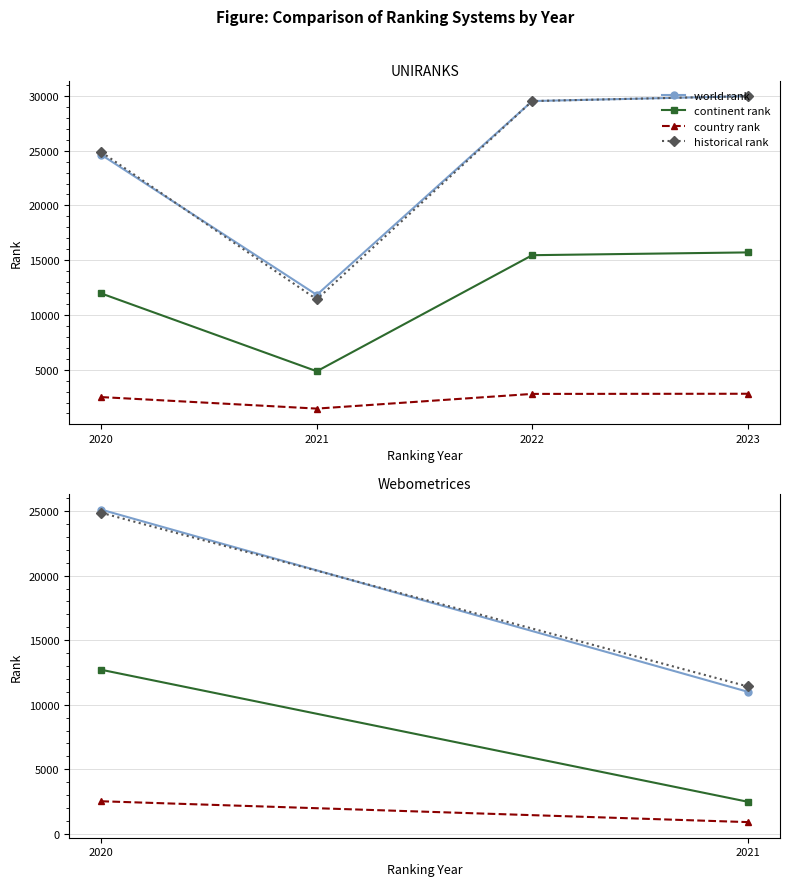

What is the sum of the country rank values at 2021 and 2020?

3938.0